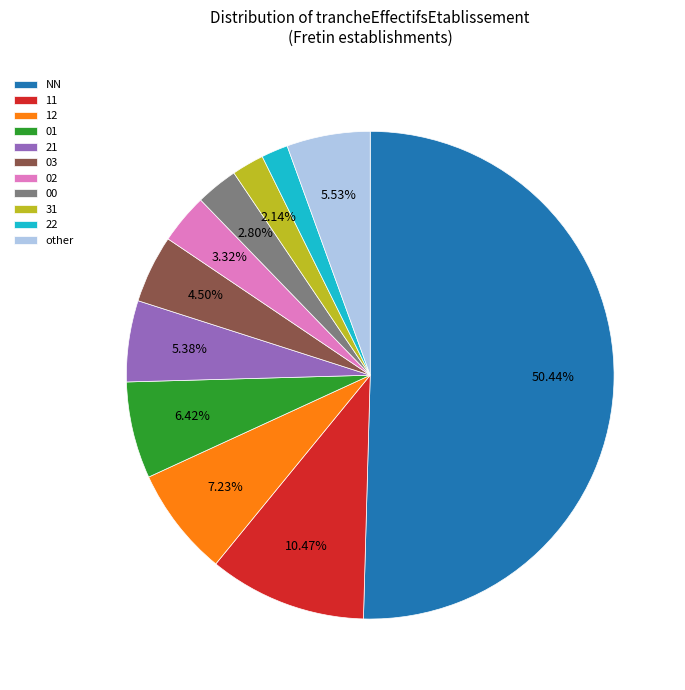

Does 31 represent more than half of the total?

No